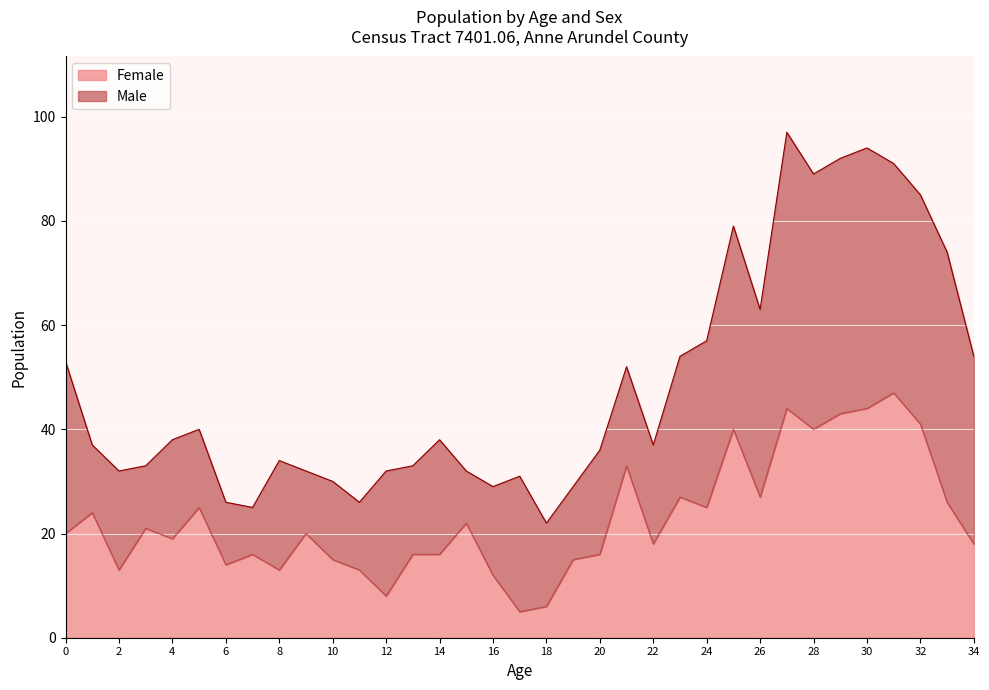

What is the sum of the values at 21 and 6?

47